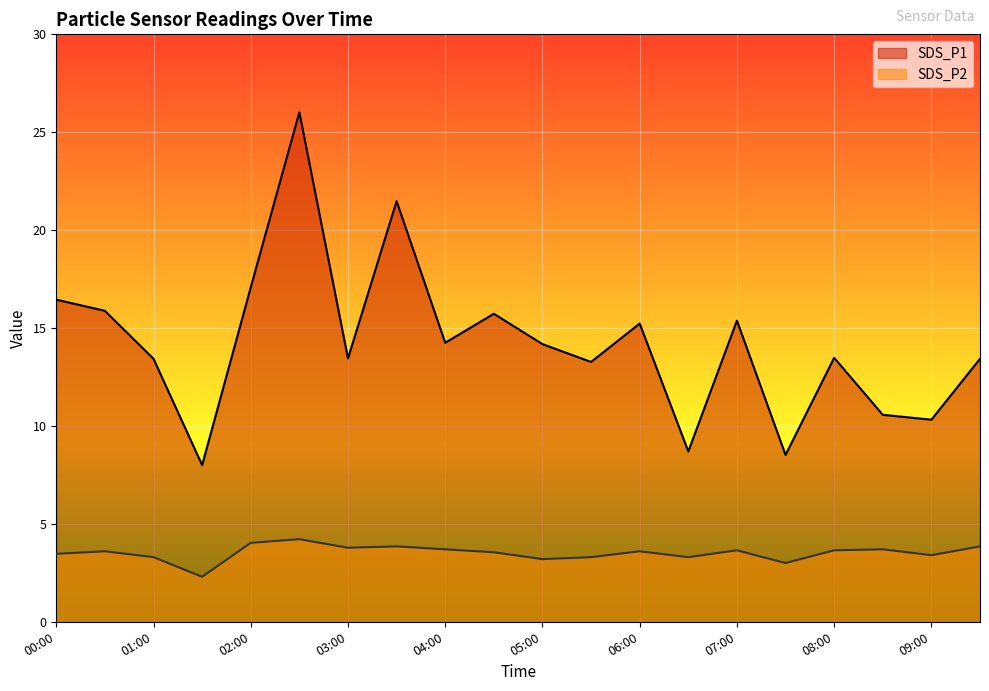

What is the smallest value displayed?

2.3